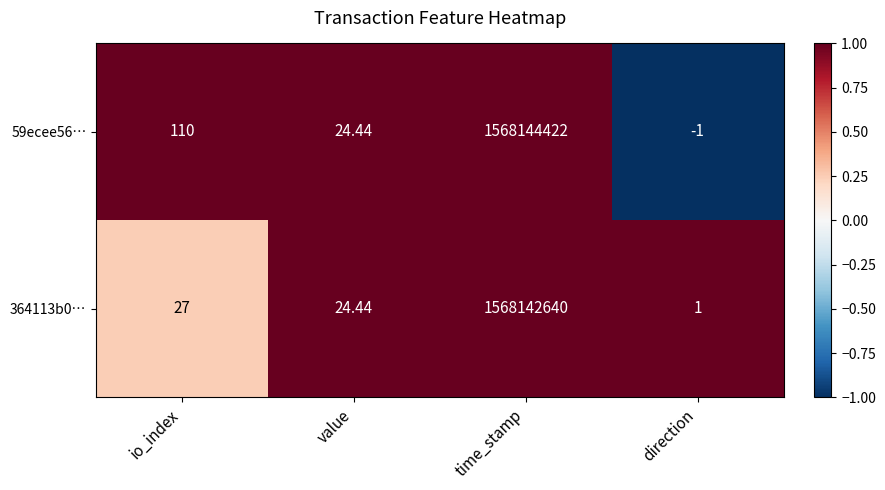

List the series in order of their peak value, lowest first.

364113b0…, 59ecee56…